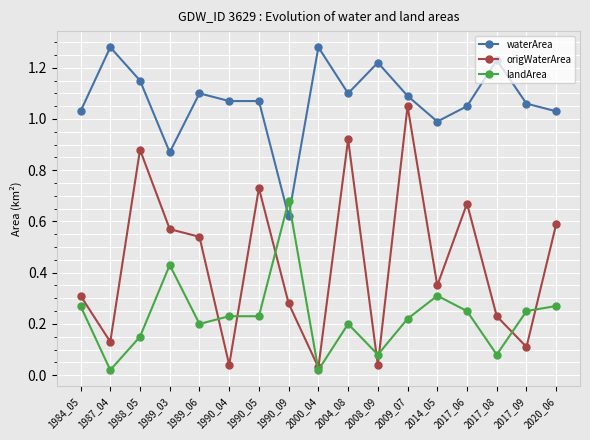

How many interior local peaks does the origWaterArea series have?

5